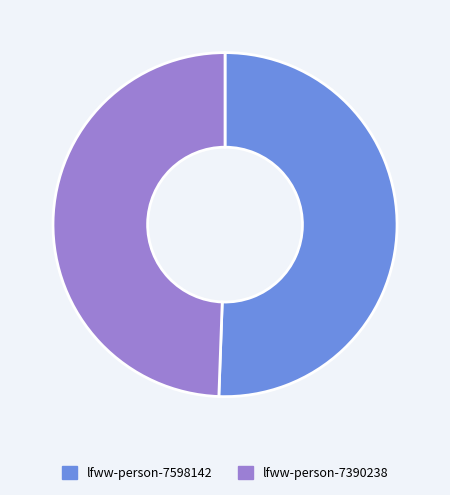

Count the number of slices in the pie.

2